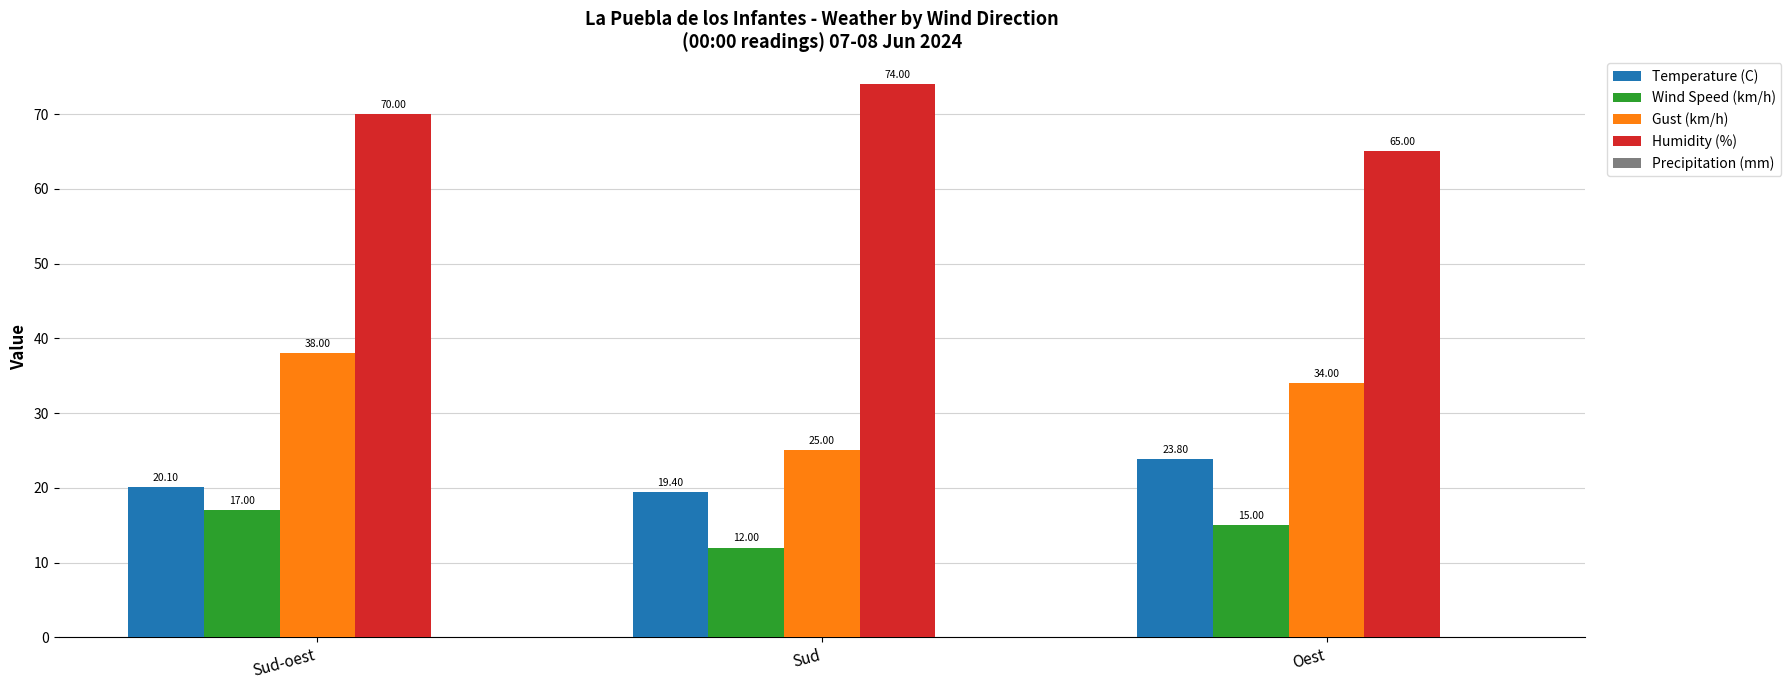

How many data points in Gust (km/h) are less than 34?

1